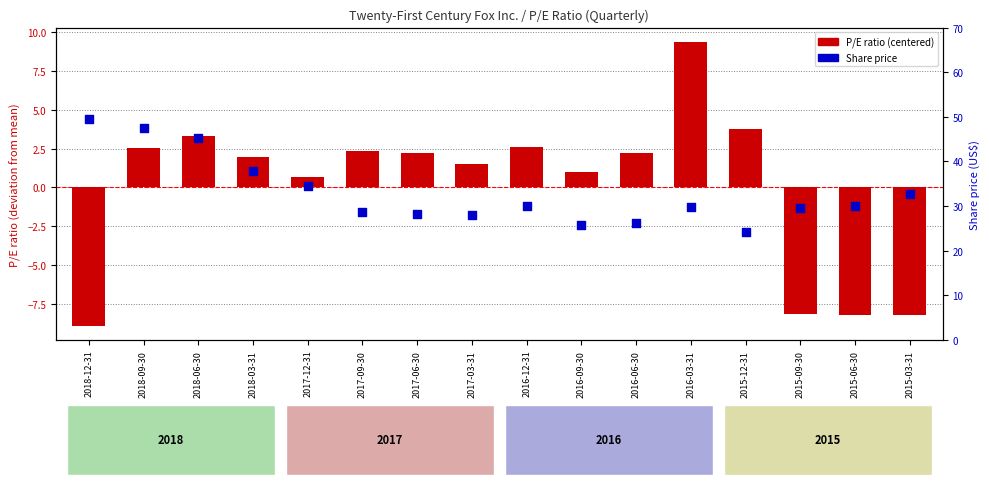

Which series has the largest total across all categories?

Share price